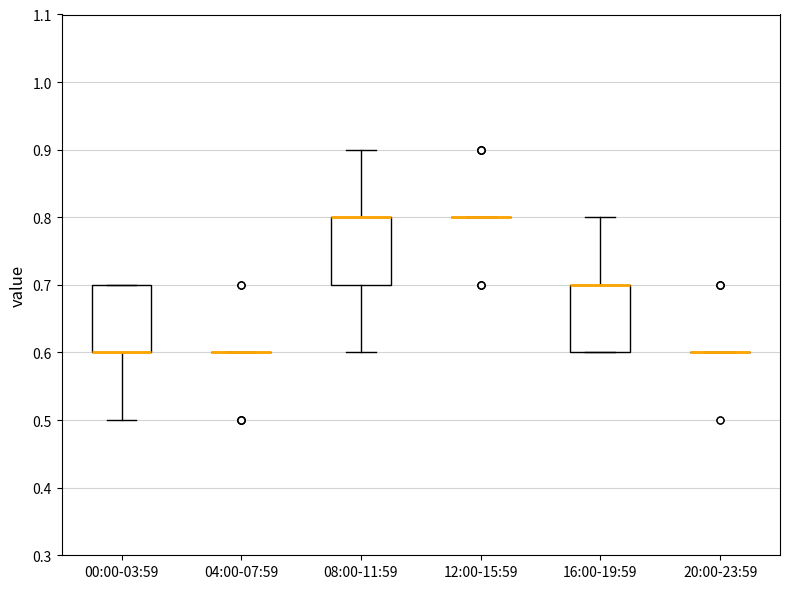

Reading left to right, read every box against the y-axis: the position of its median line, the range the box covers, and the ends of its whiskers. The values are not printed on the chart, so give them approximately, as read against the axis.

00:00-03:59: median 0.6 (drawn on the box's lower edge), box 0.6 to 0.7, whiskers 0.5 to 0.7
04:00-07:59: box collapsed to a line at 0.6, whiskers 0.6 to 0.6
08:00-11:59: median 0.8 (drawn on the box's upper edge), box 0.7 to 0.8, whiskers 0.6 to 0.9
12:00-15:59: box collapsed to a line at 0.8, whiskers 0.8 to 0.8
16:00-19:59: median 0.7 (drawn on the box's upper edge), box 0.6 to 0.7, whiskers 0.6 to 0.8
20:00-23:59: box collapsed to a line at 0.6, whiskers 0.6 to 0.6